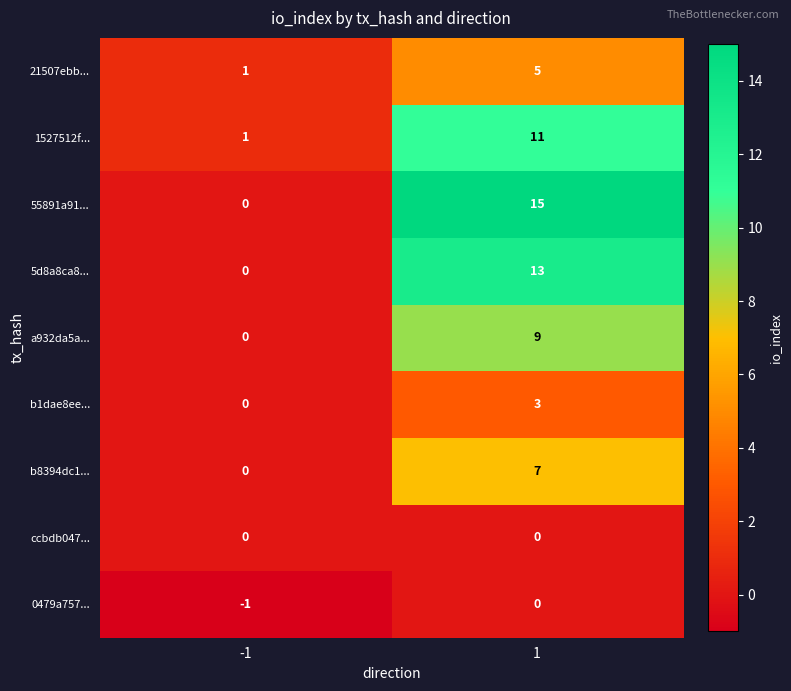

How many data points does each series have?

2